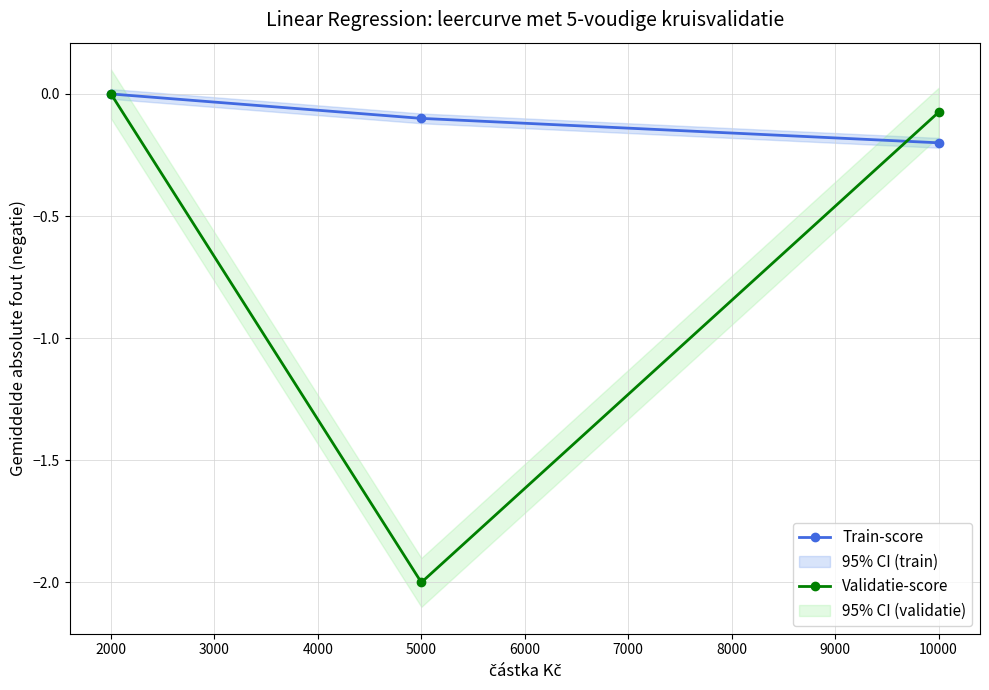

Reading right to left, transcribe all the data shown in this chart.

Train-score: -0.2	-0.1	0.0
Validatie-score: -0.1	-2.0	0.0